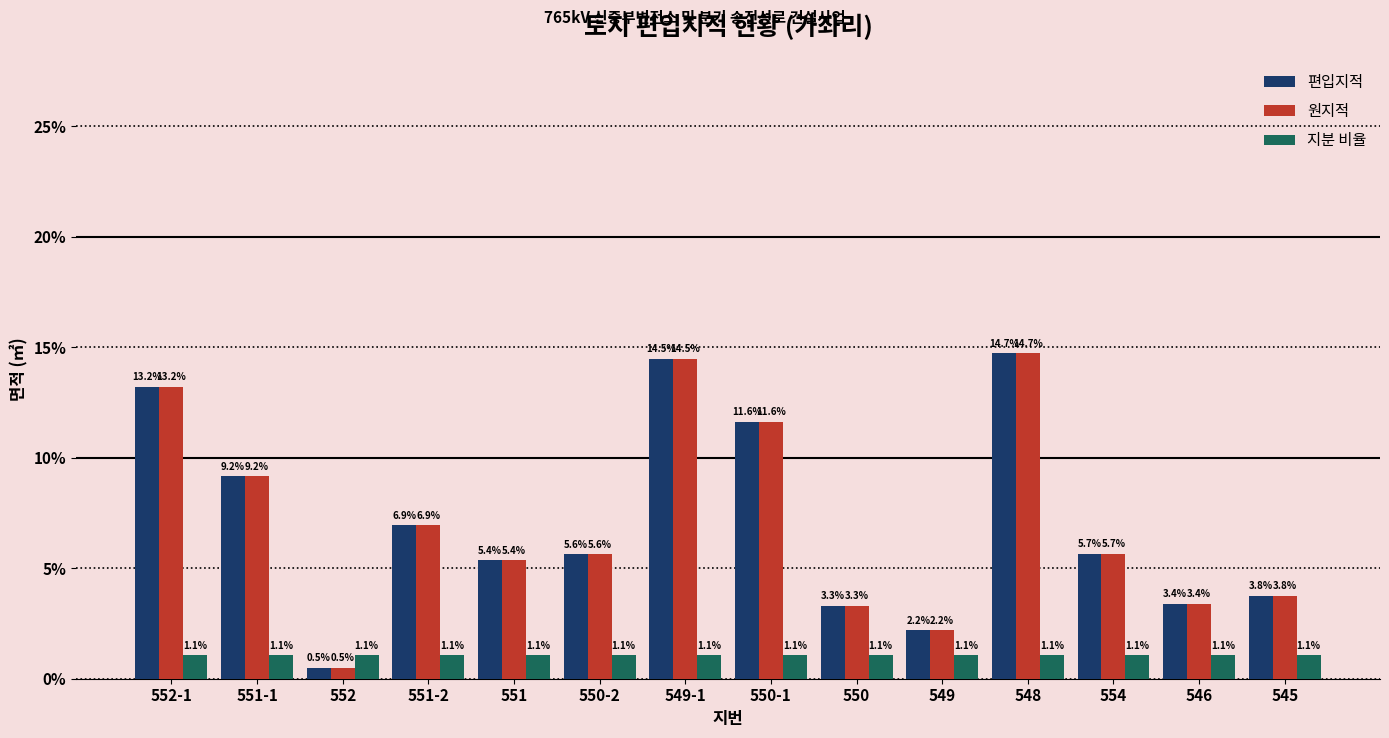

The 지분 비율 series shows 1.1 at 550-2. True or false?

True